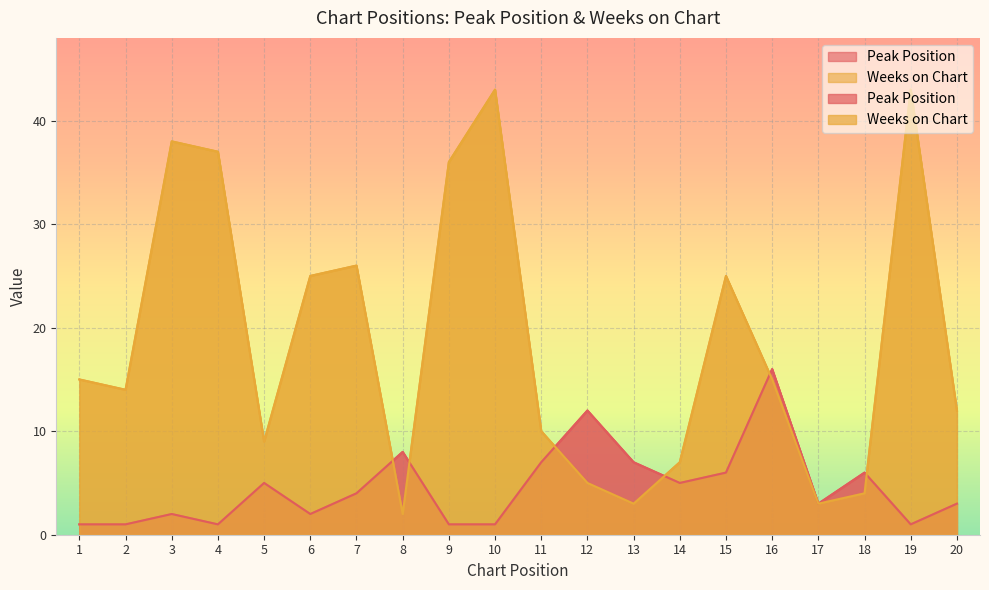

What is the greatest value displayed?

43